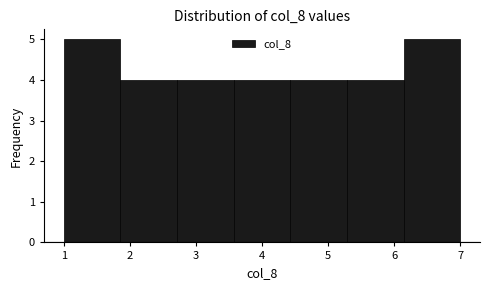

Reading left to right, list every bar in this chart as the range it spans on the x-axis followed by its height. Neither the bar edges nor the heights are printed on the chart, so give them approximately, as read against the axes.

1.0 to 1.9: 5
1.9 to 2.7: 4
2.7 to 3.6: 4
3.6 to 4.4: 4
4.4 to 5.3: 4
5.3 to 6.1: 4
6.1 to 7.0: 5